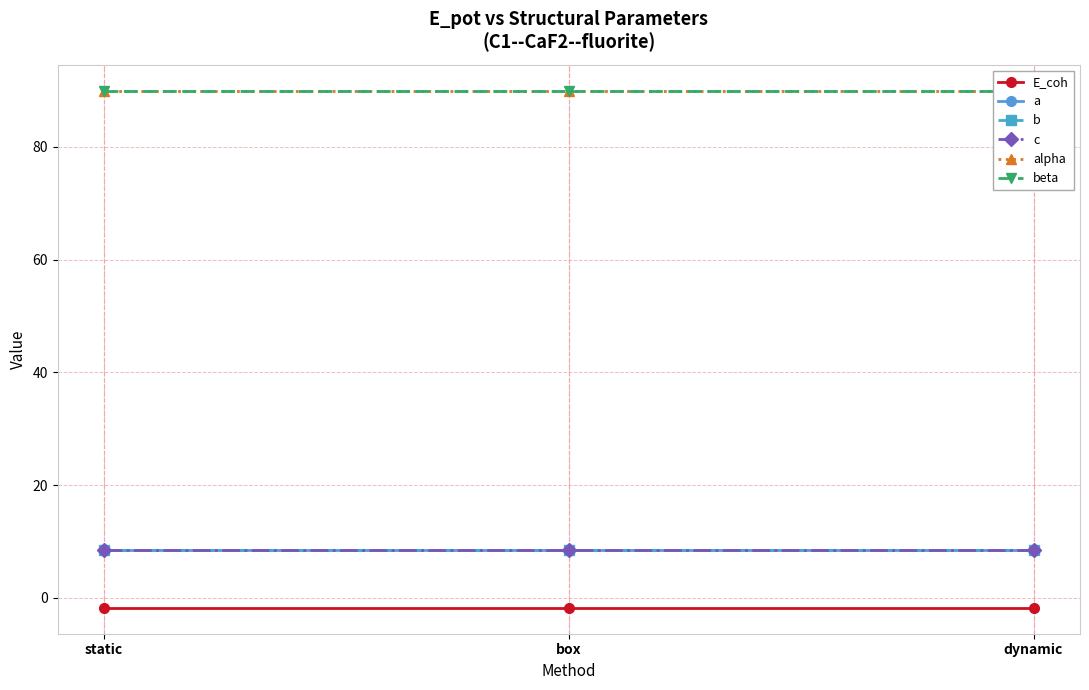

What is the label of the 1st point from the right?

dynamic